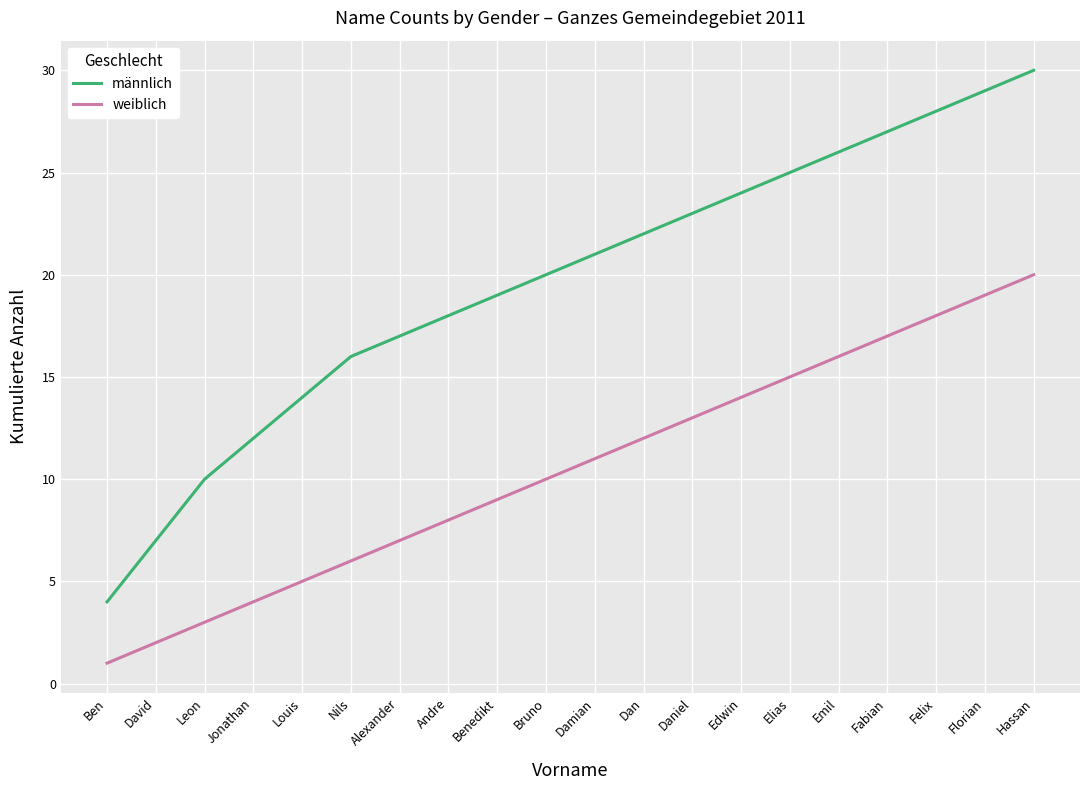

The männlich series shows 17 at Alexander. True or false?

True